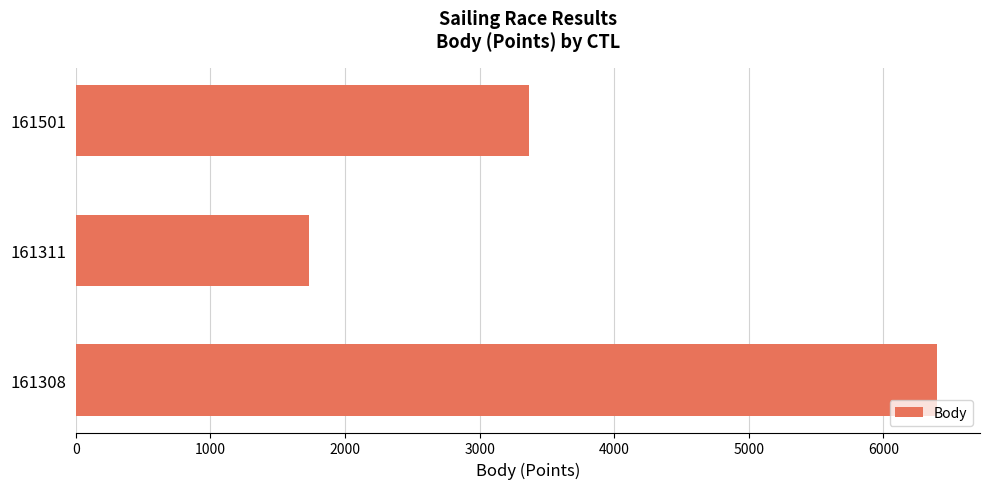

Where is the data nearest to the value 4063?

161501